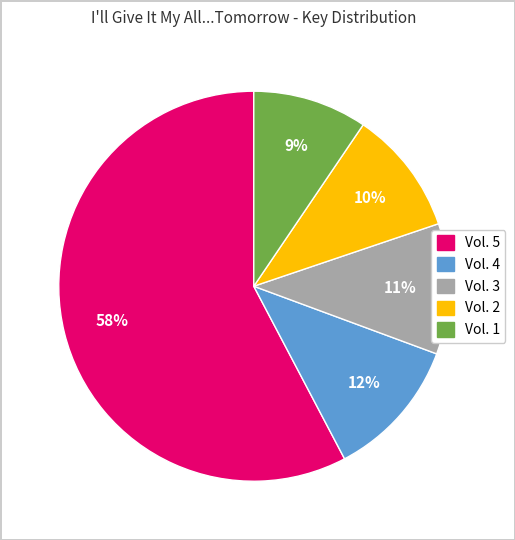

Do Vol. 4 and Vol. 3 together represent more than half of the pie?

No